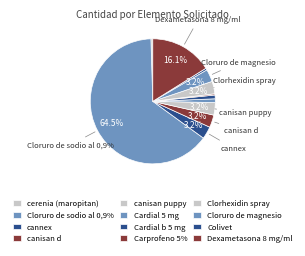

How many segments does this pie chart have?

12